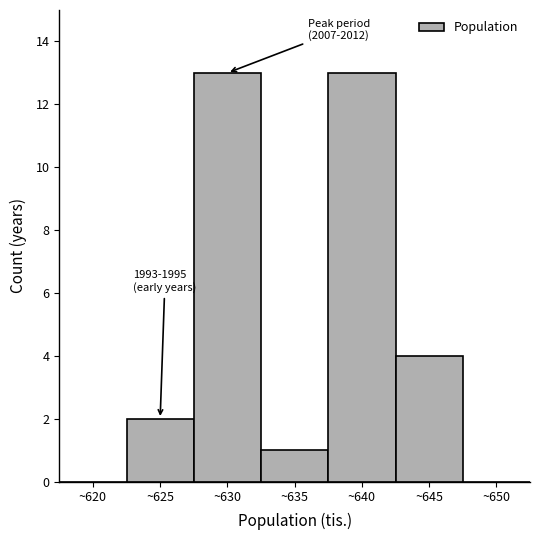

Reading right to left, list all the values displayed in this chart.

~650=0	~645=4	~640=13	~635=1	~630=13	~625=2	~620=0